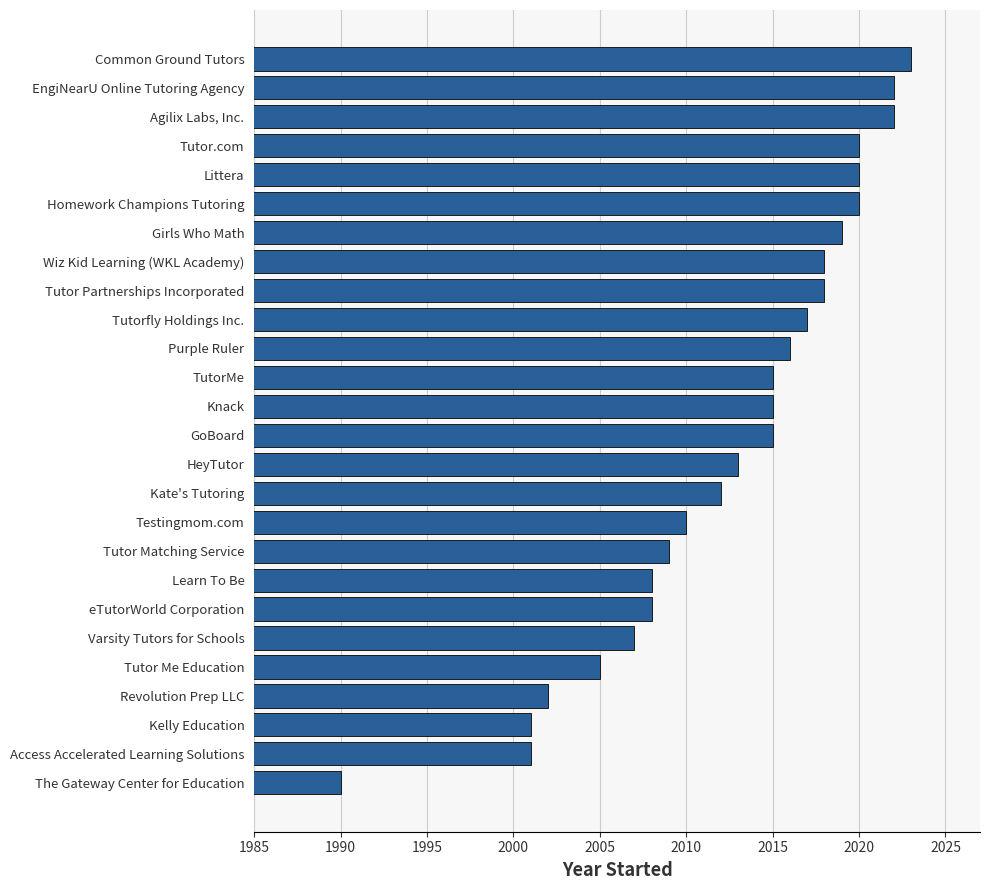

What is the change in value from TutorMe to Wiz Kid Learning (WKL Academy)?

+3